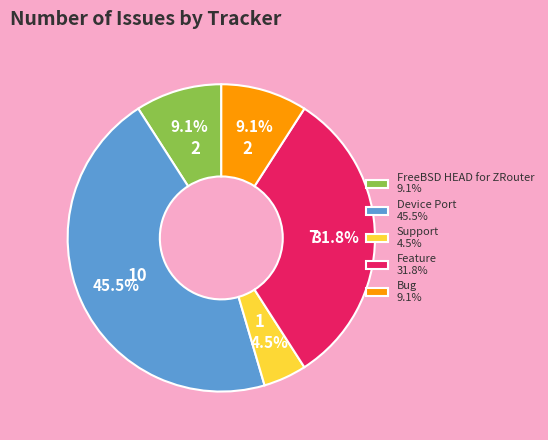

Combined, do Support and Feature account for over 50%?

No